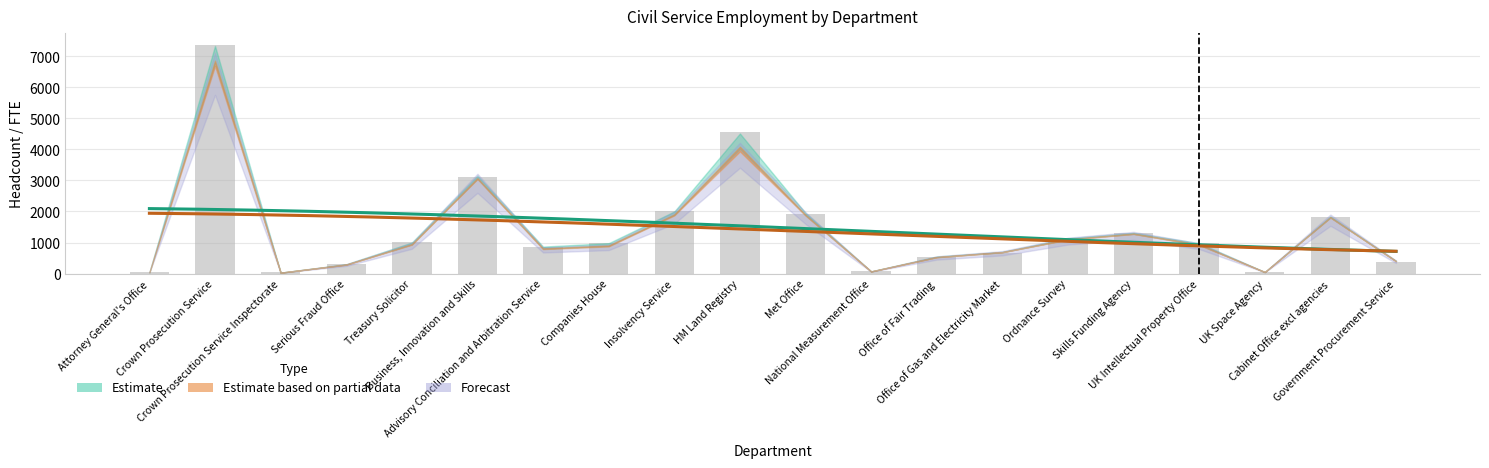

How many data points are above 980?

9